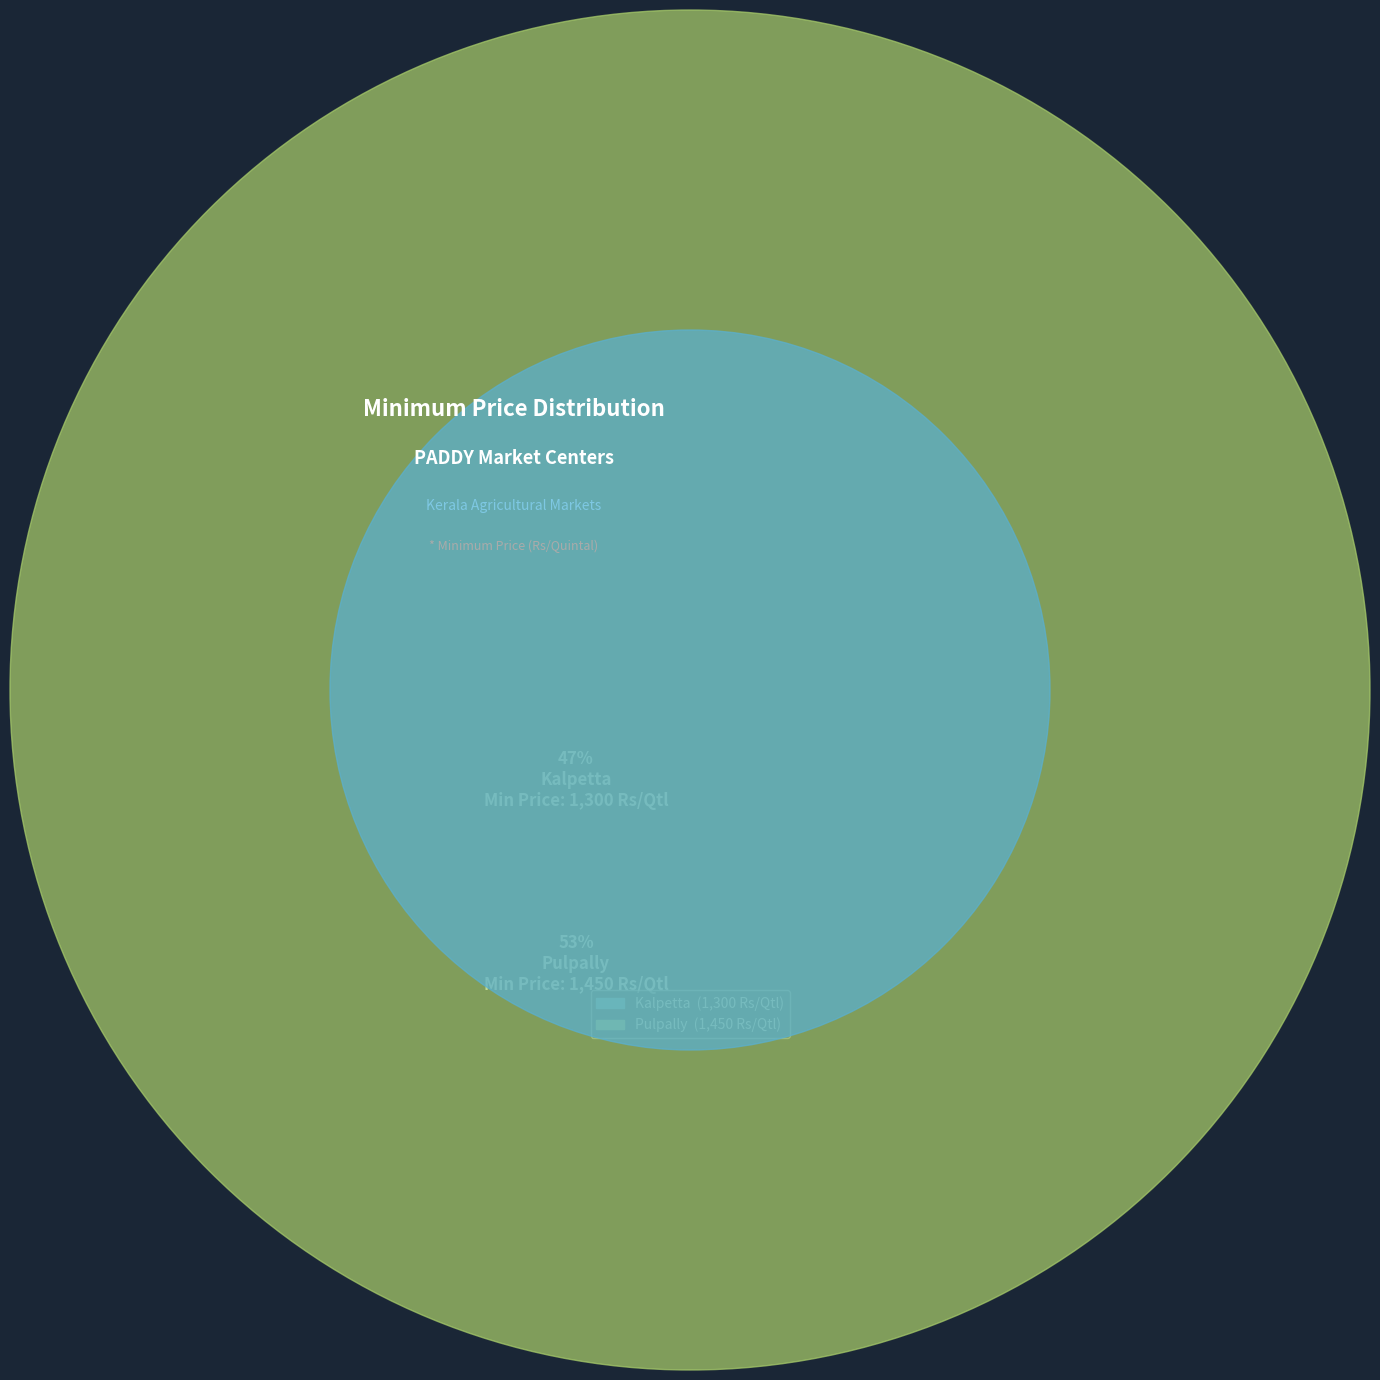

How much of the chart is everything except Pulpally?

47.3%